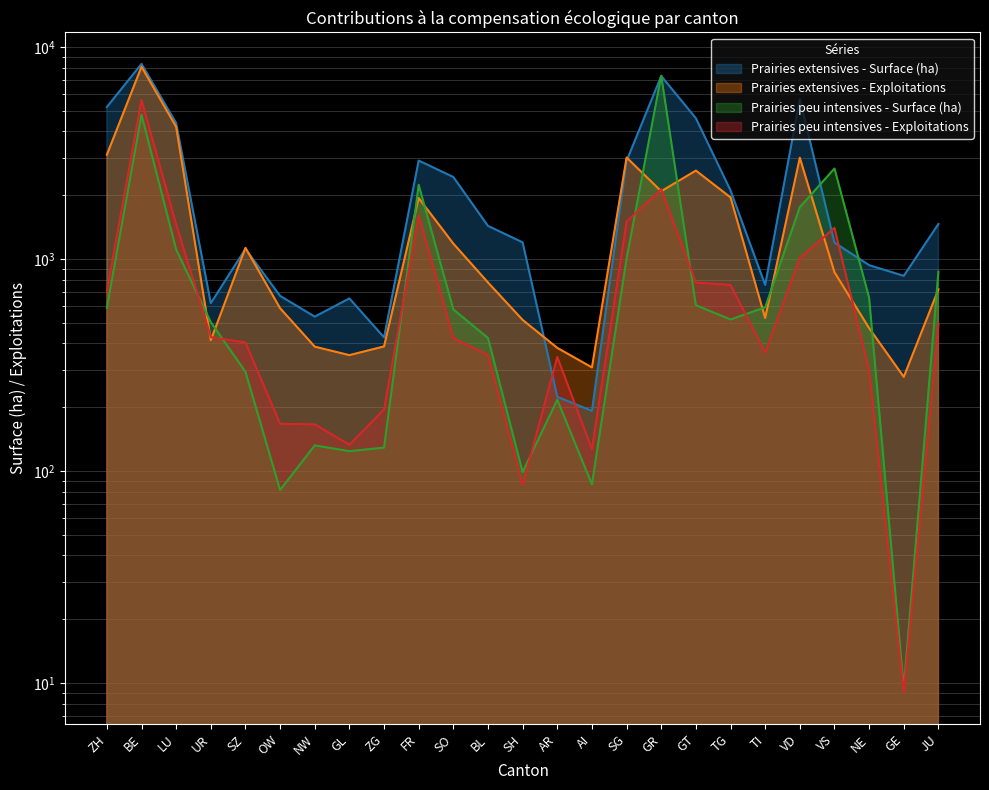

What is the label of the 17th point from the right?

ZG